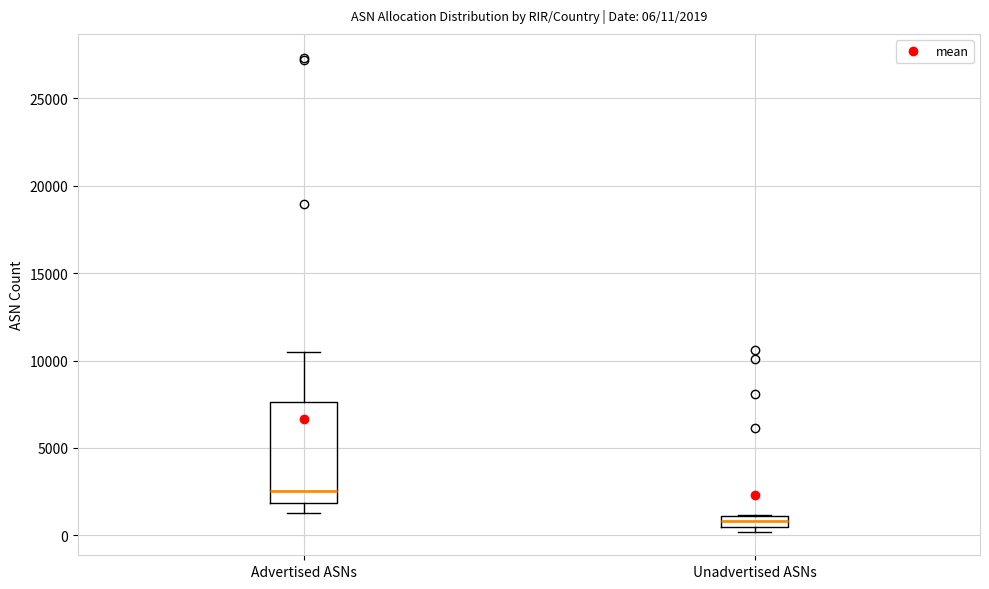

Which box has the lowest median line?

Unadvertised ASNs